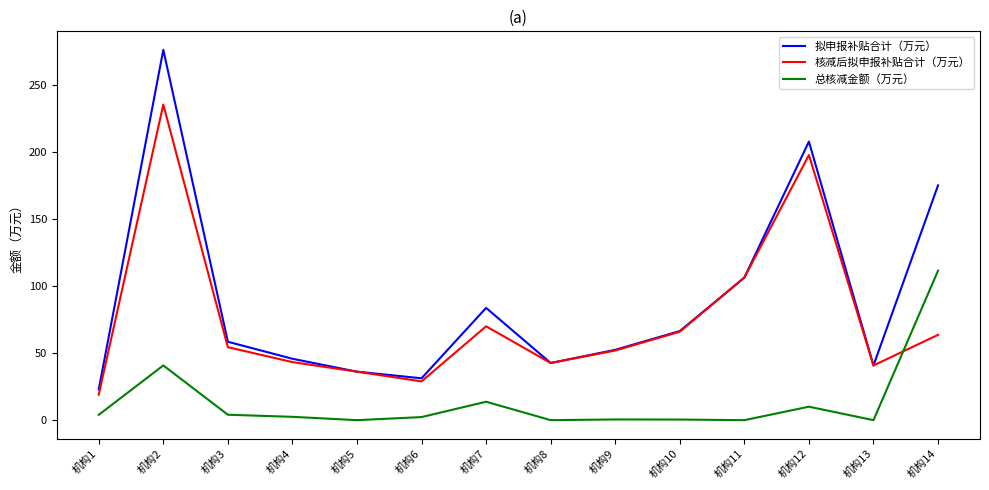

What is the maximum value for 拟申报补贴合计（万元）?

276.4